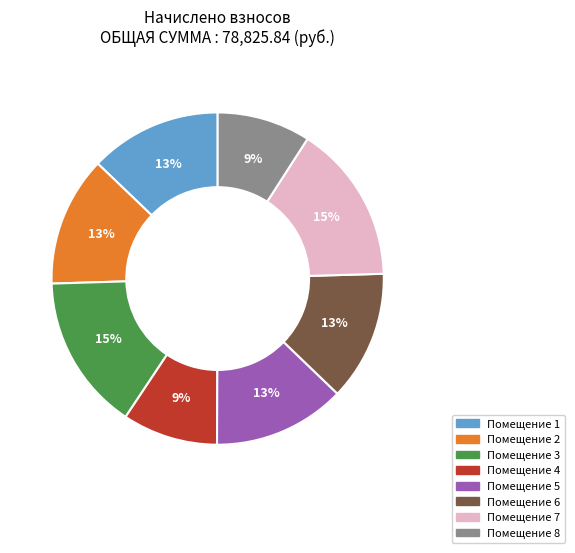

How many slices are in this pie chart?

8